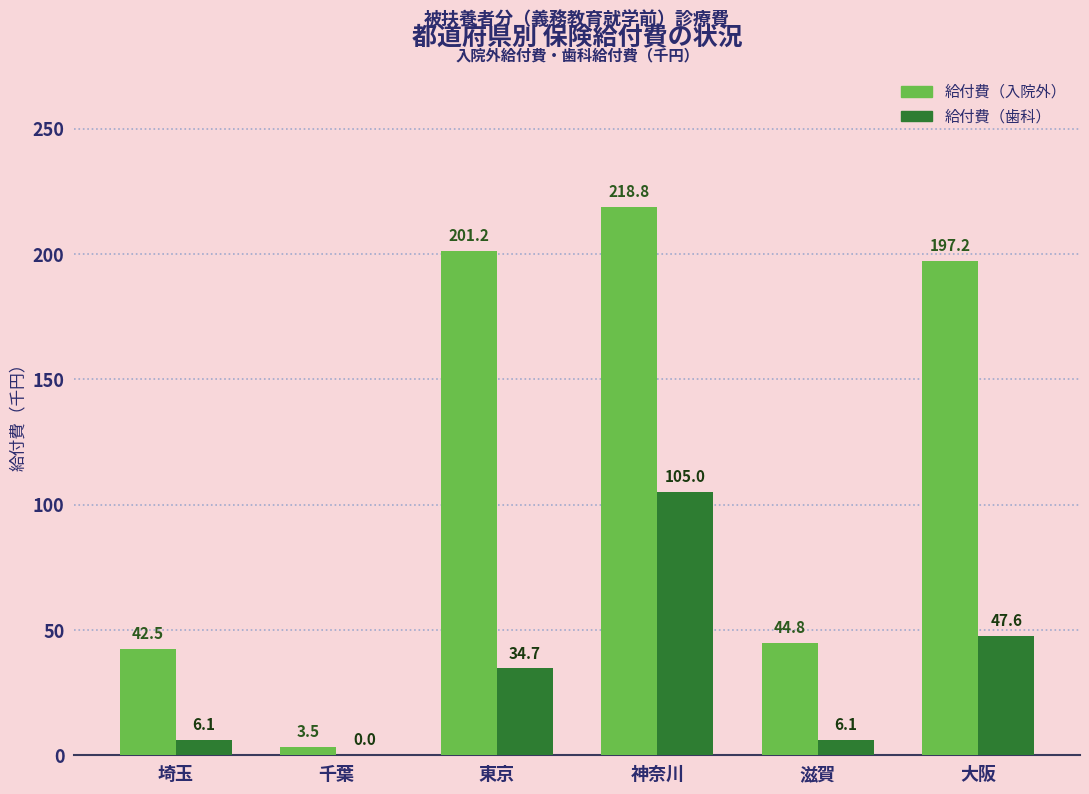

What is the total value across all series at 千葉?

3.5